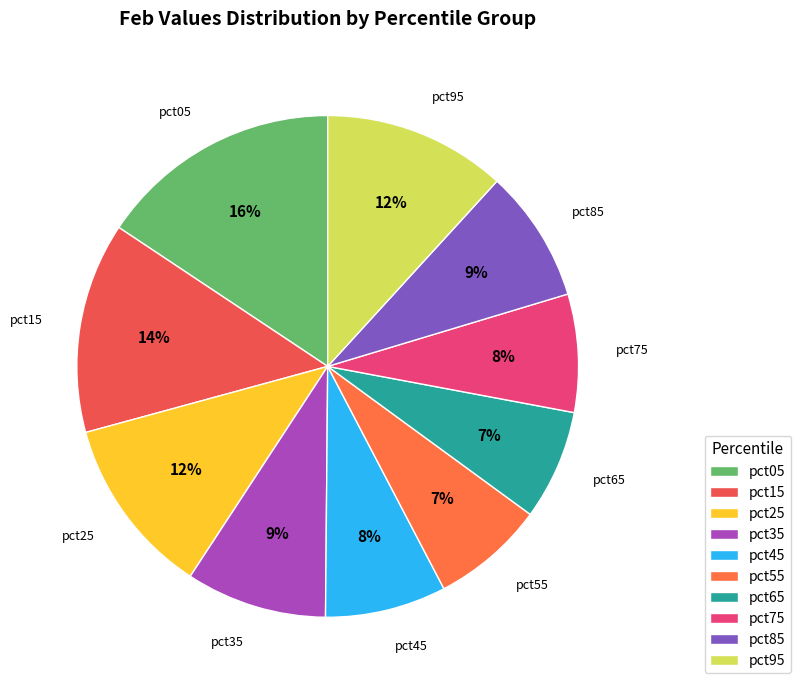

To the nearest percent, what is the difference between the pct15 and pct05 slice percentages?

2%